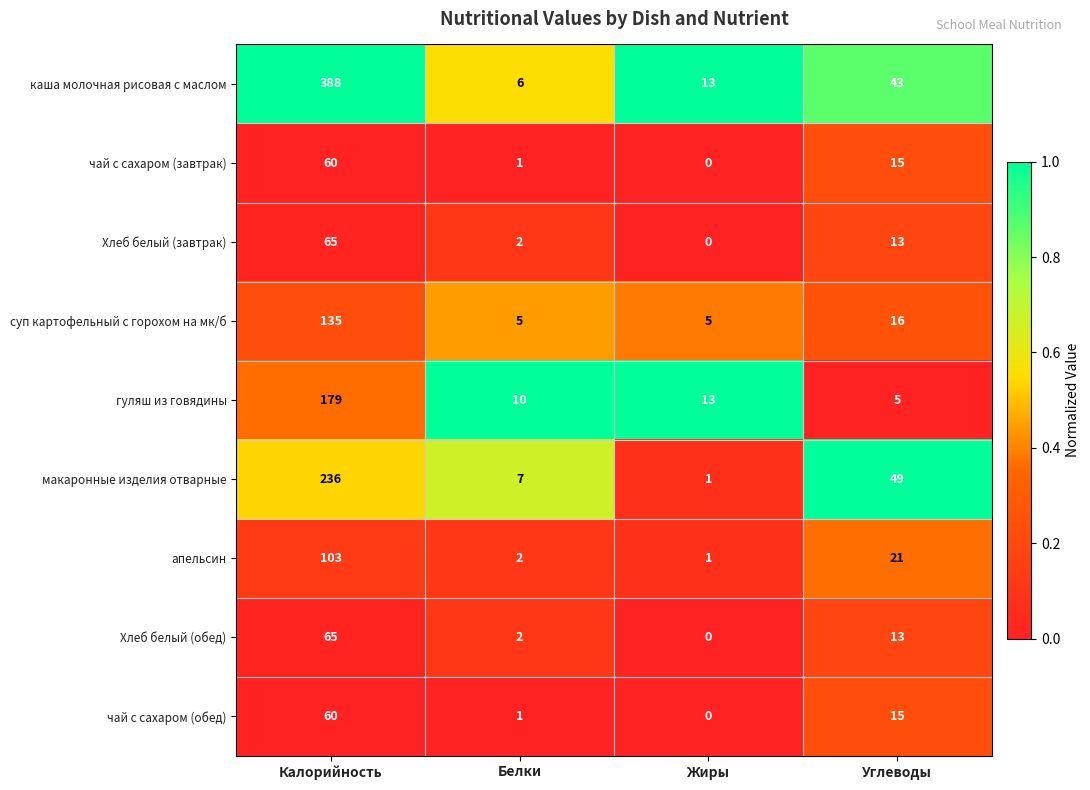

At which label is чай с сахаром (обед) closest to 30?

Углеводы